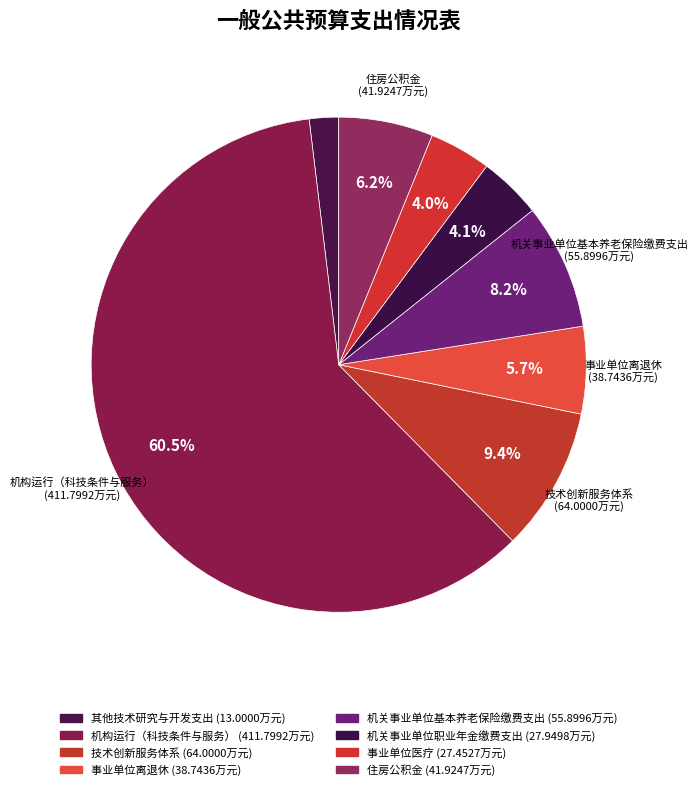

To the nearest percent, what is the difference between the 机构运行（科技条件与服务） and 机关事业单位基本养老保险缴费支出 slice percentages?

52%